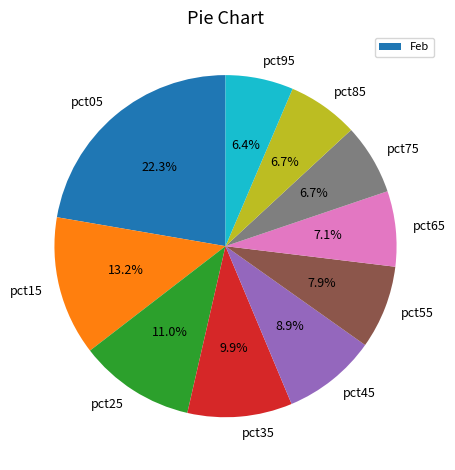

Which category has the biggest portion of the pie?

pct05